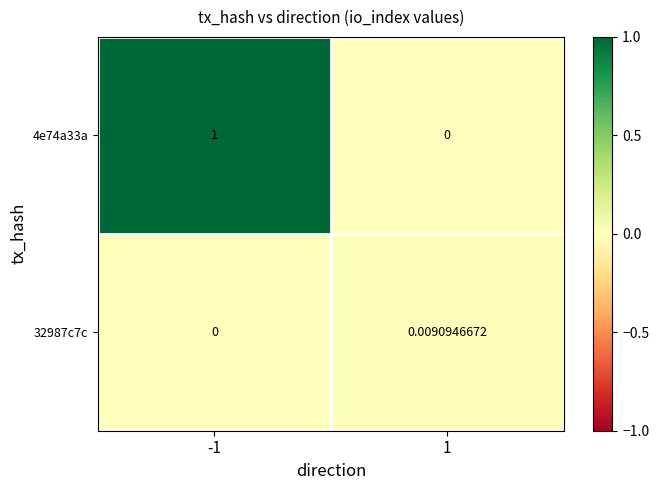

Rank the series by their maximum value, from lowest to highest.

32987c7c, 4e74a33a